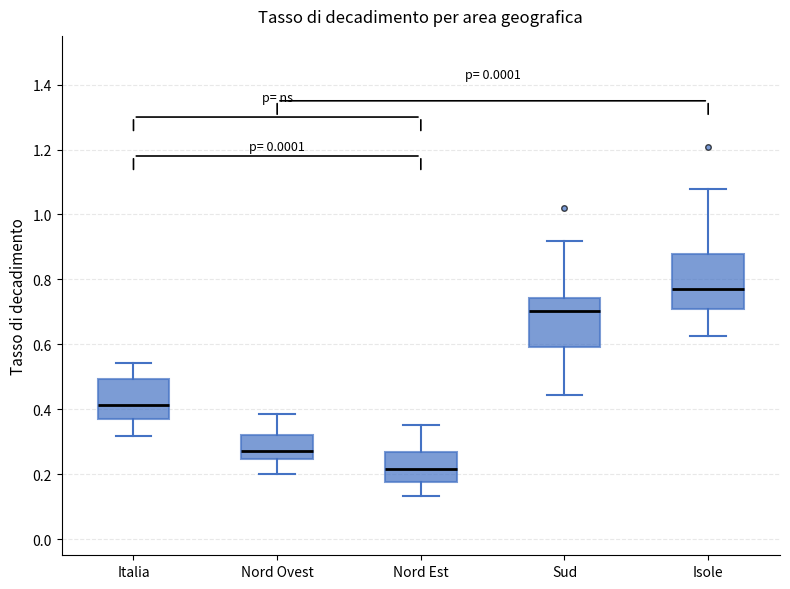

Reading left to right, read every box against the y-axis: the position of its median line, the range the box covers, and the ends of its whiskers. The values are not printed on the chart, so give them approximately, as read against the axis.

Italia: median 0.42, box 0.38 to 0.50, whiskers 0.32 to 0.54
Nord Ovest: median 0.28, box 0.24 to 0.32, whiskers 0.20 to 0.38
Nord Est: median 0.22, box 0.18 to 0.26, whiskers 0.14 to 0.36
Sud: median 0.70, box 0.60 to 0.74, whiskers 0.44 to 0.92
Isole: median 0.76, box 0.70 to 0.88, whiskers 0.62 to 1.08